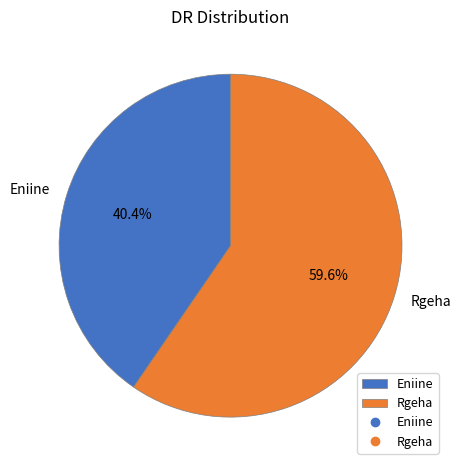

Combined, what portion of the pie is Eniine and Rgeha?

100.0%